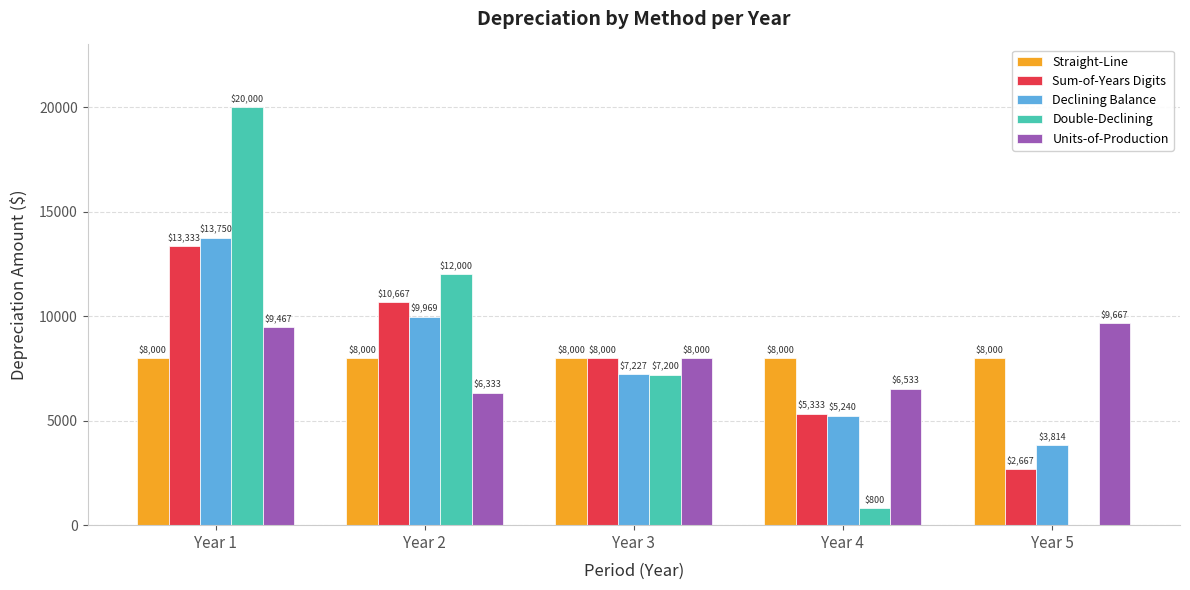

Count the number of data series in this chart.

5